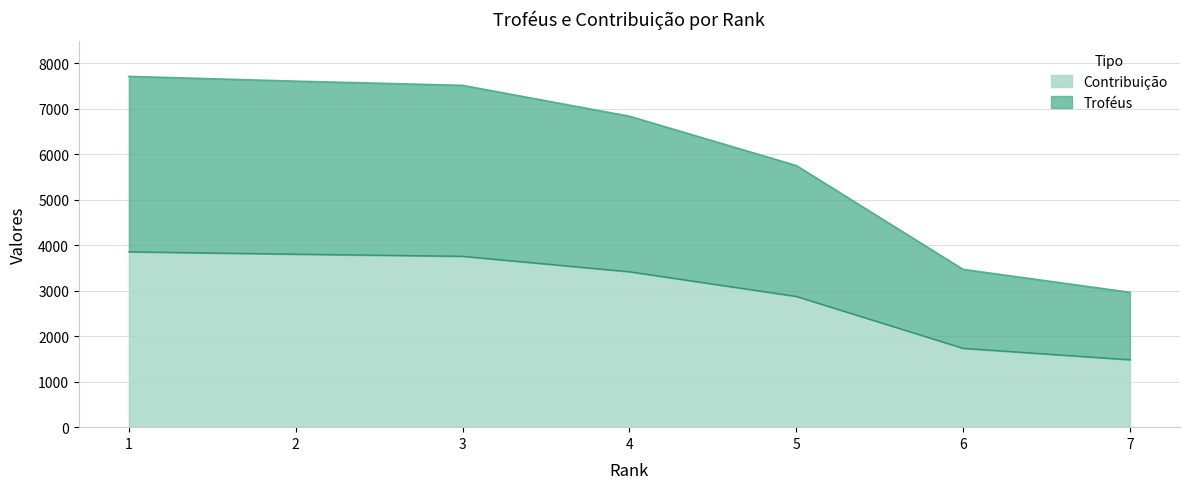

What is the difference between the highest and lowest values at 7?

1482